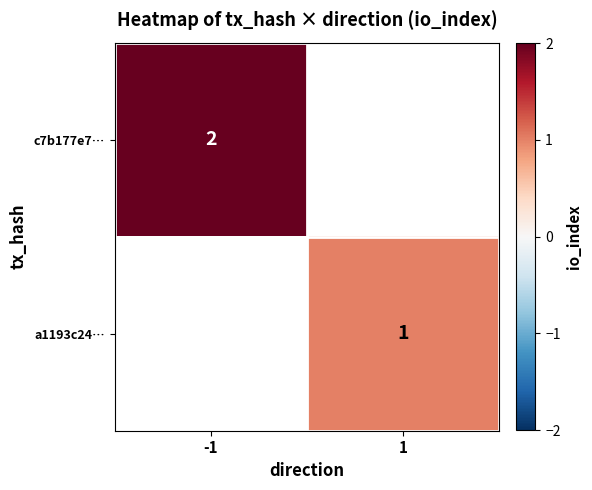

True or false: c7b177e7… has a value of 3.3 at -1.

False